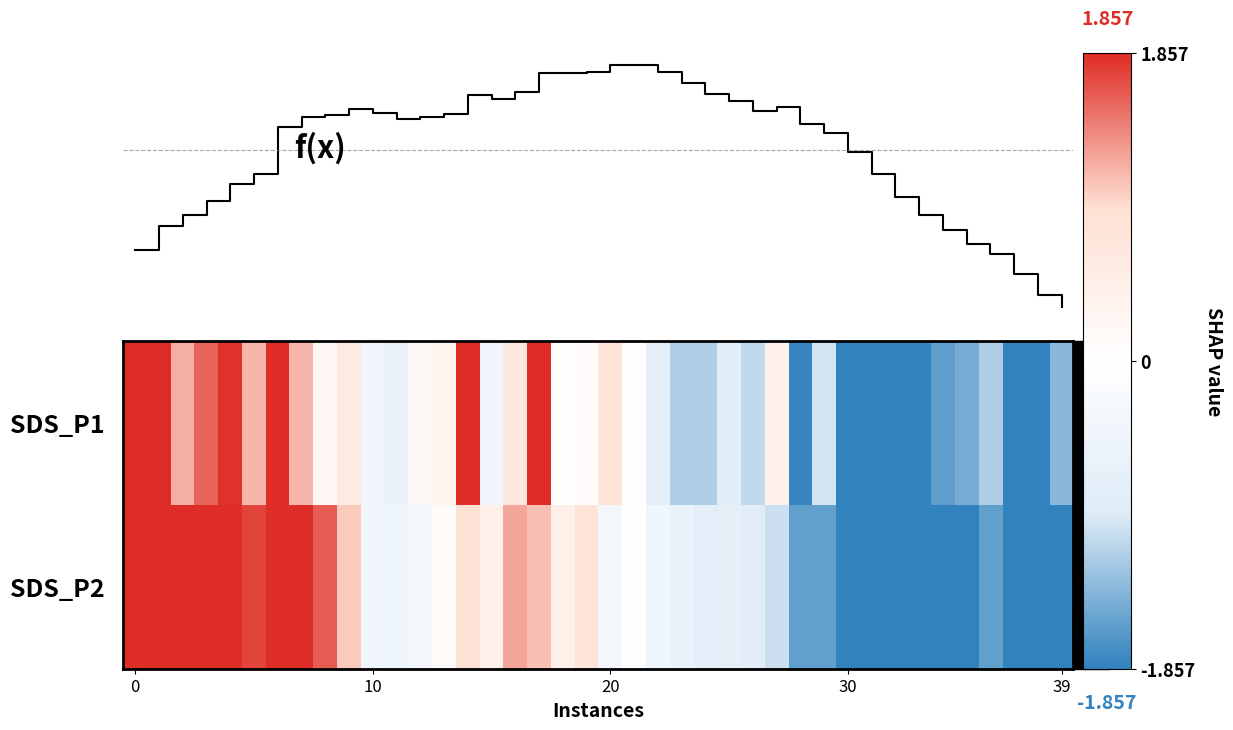

How many data points does each series have?

40